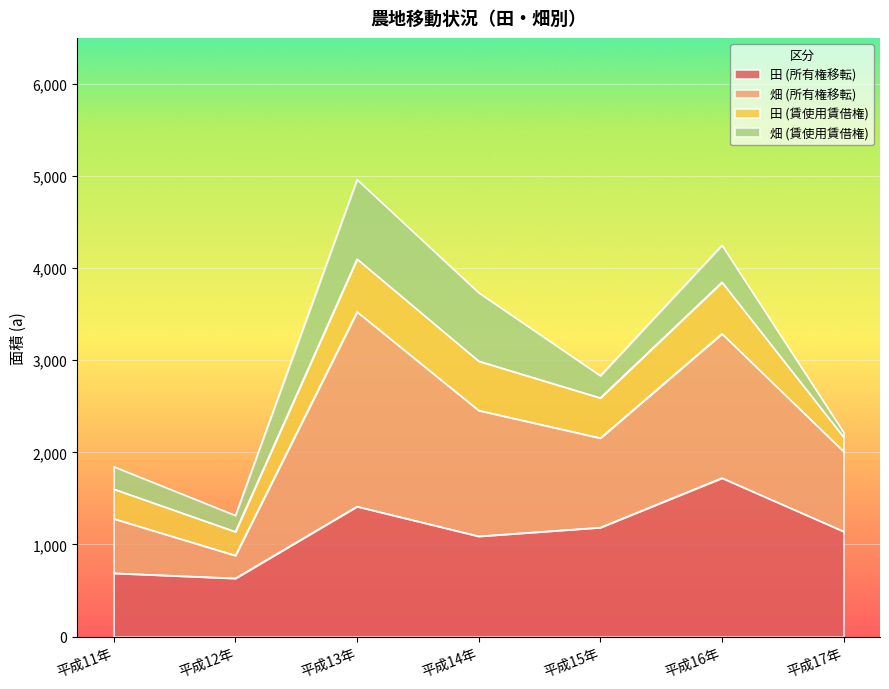

Which has a higher value, 平成12年 or 平成14年?

平成14年